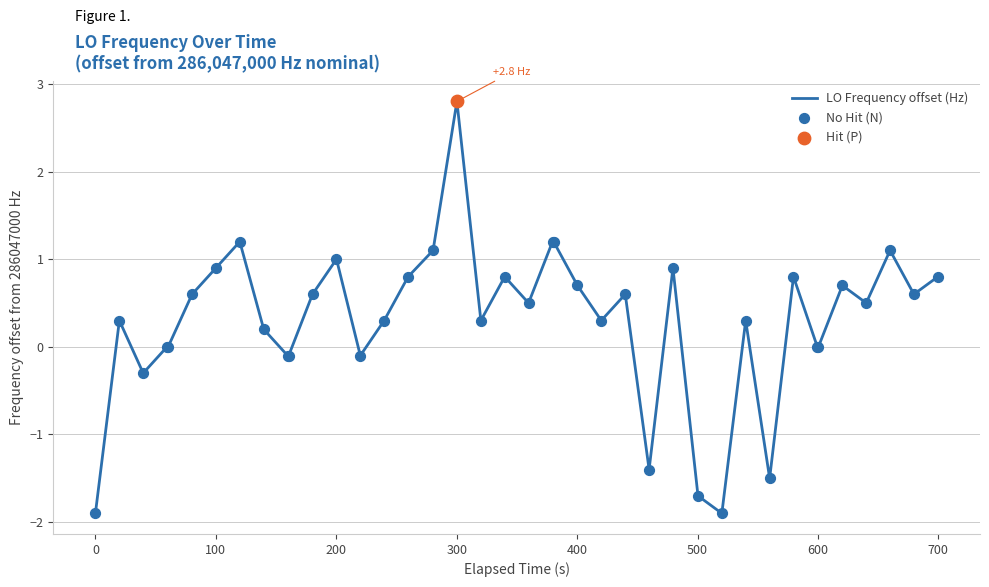

What is the smallest value displayed?

-1.9